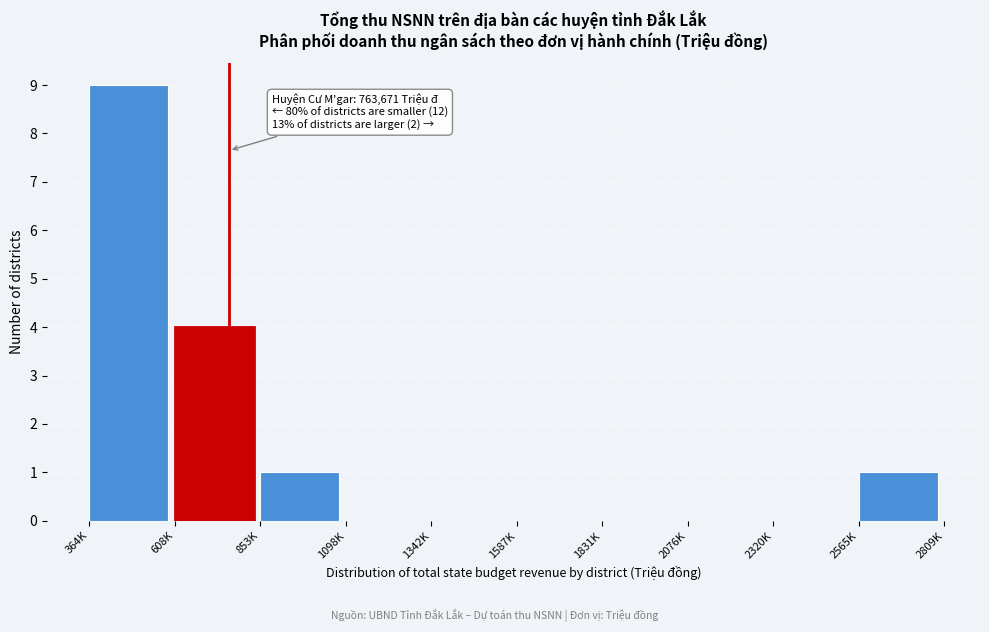

Reading left to right, what are all the values shown in this chart?

364K=9	608K=4	853K=1	1098K=0	1342K=0	1587K=0	1831K=0	2076K=0	2320K=0	2565K=1